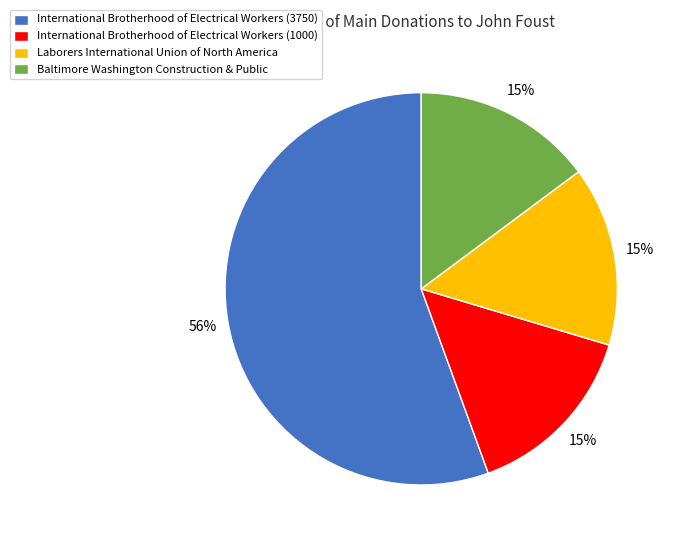

Approximately how many times larger is the value at Baltimore Washington Construction & Public compared to International Brotherhood of Electrical Workers (1000)?

1.0